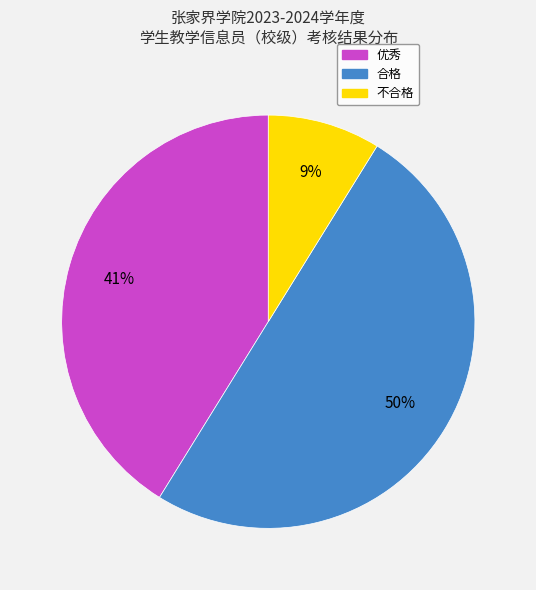

Rank the categories by value from lowest to highest.

不合格, 优秀, 合格